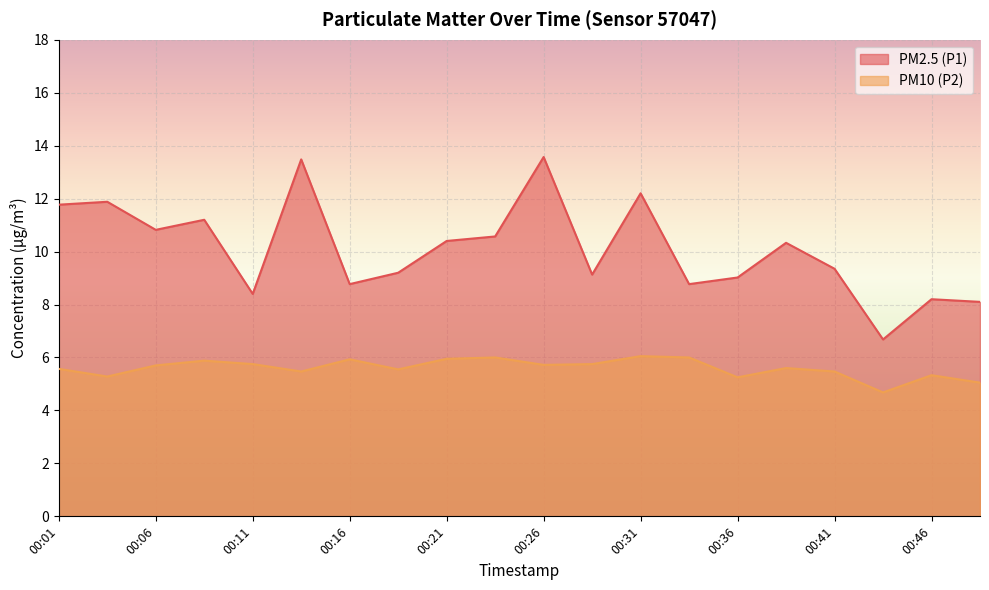

What are all the series names shown in the legend?

PM2.5 (P1), PM10 (P2)